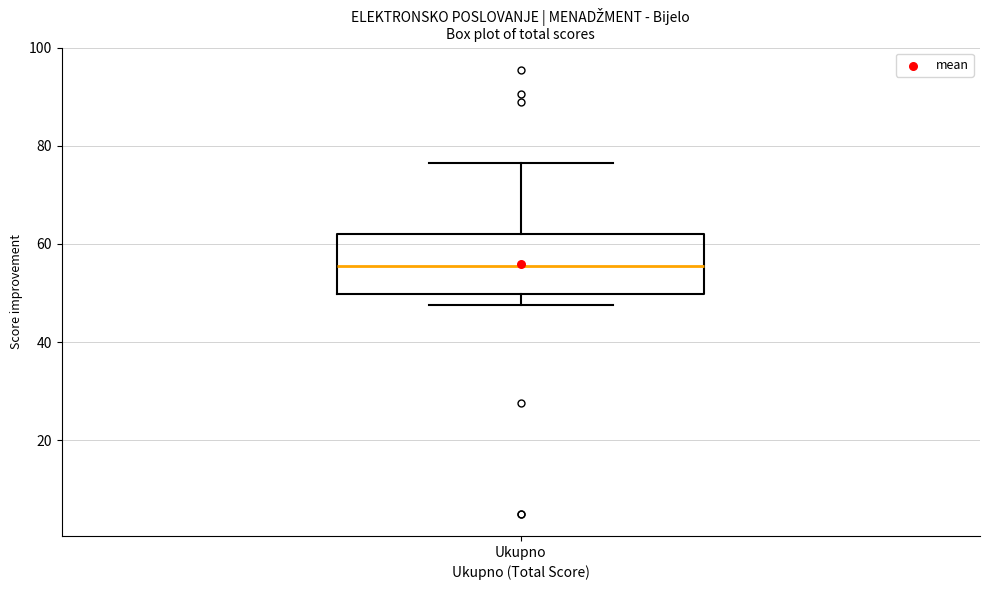

Transcribe this box plot: give where the median line is, the range the box spans, and where the two whiskers end, as read against the y-axis. The values are not printed on the chart, so give them approximately, as read against the axis.

median 56, box 50 to 62, whiskers 48 to 76